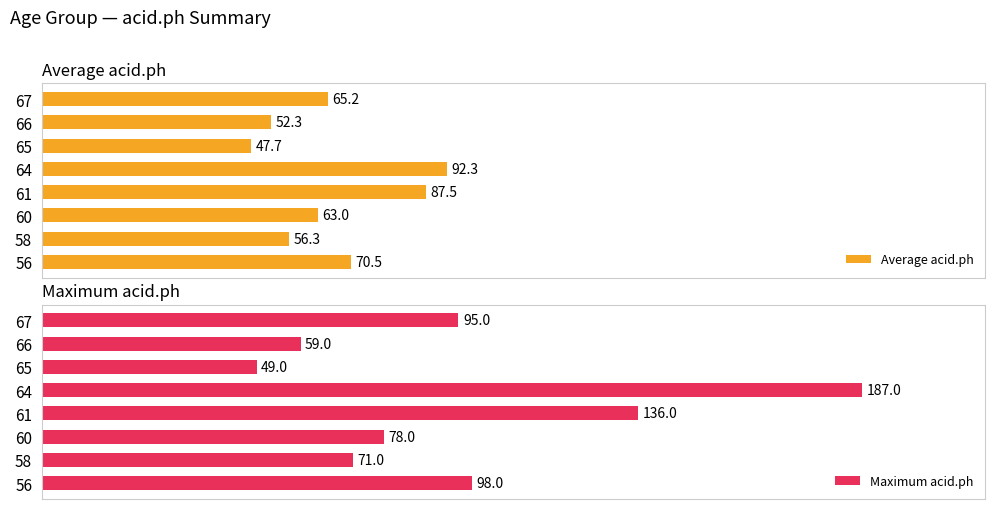

Rank the categories by Average acid.ph value from highest to lowest.

64, 61, 56, 67, 60, 58, 66, 65